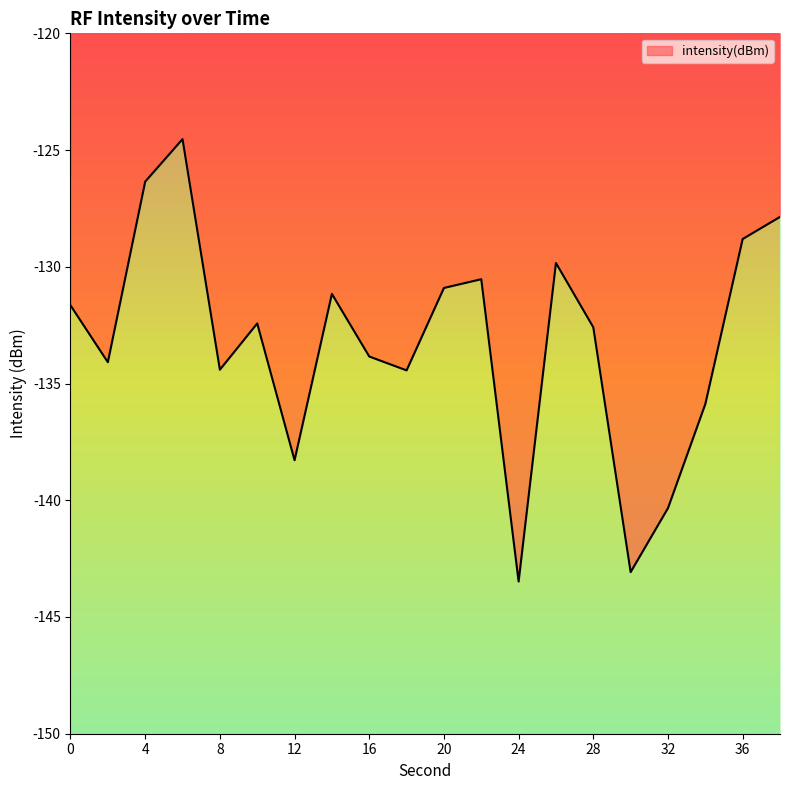

How many lines are shown in the chart?

1